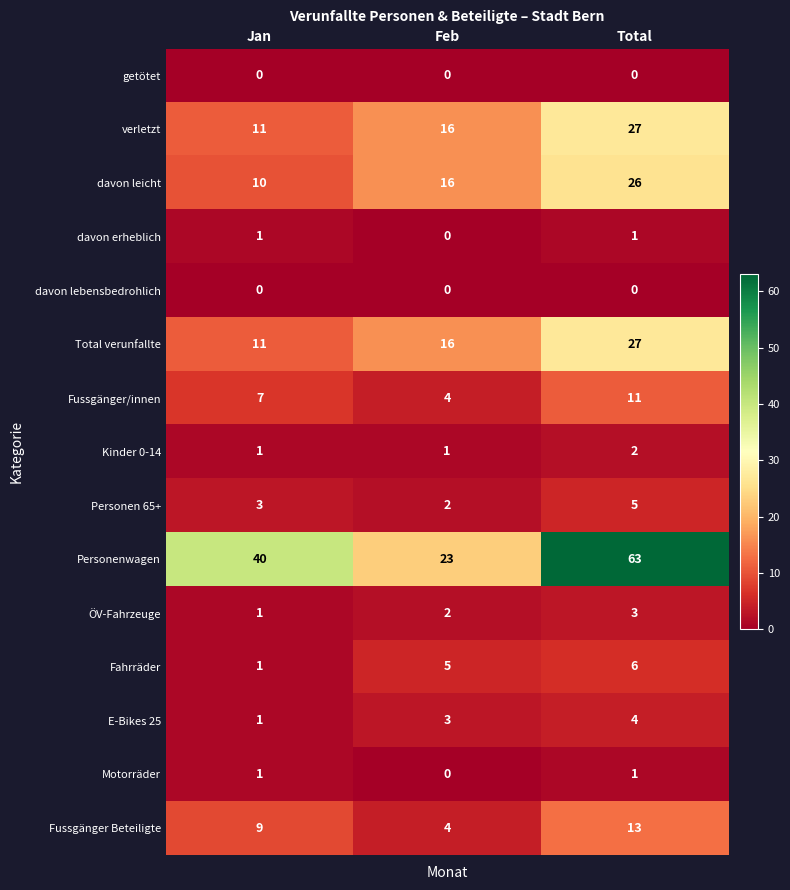

Rank the categories by davon leicht value from lowest to highest.

Jan, Feb, Total